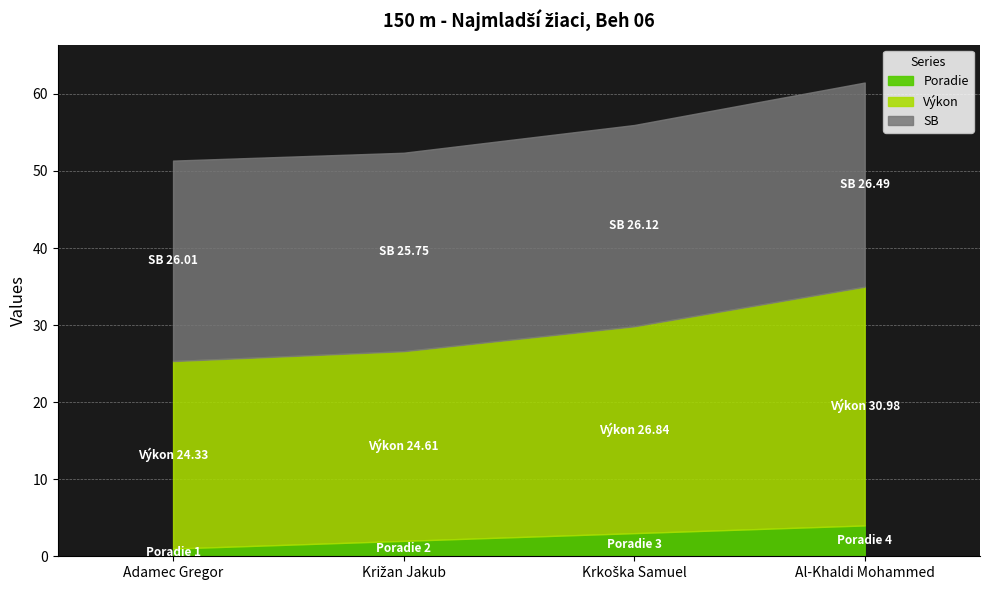

Which has a higher value, Adamec Gregor or Križan Jakub?

Križan Jakub